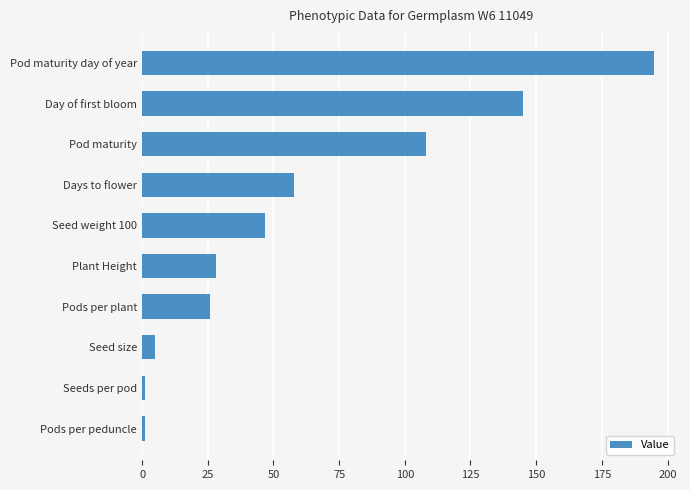

Does the chart contain any negative values?

No